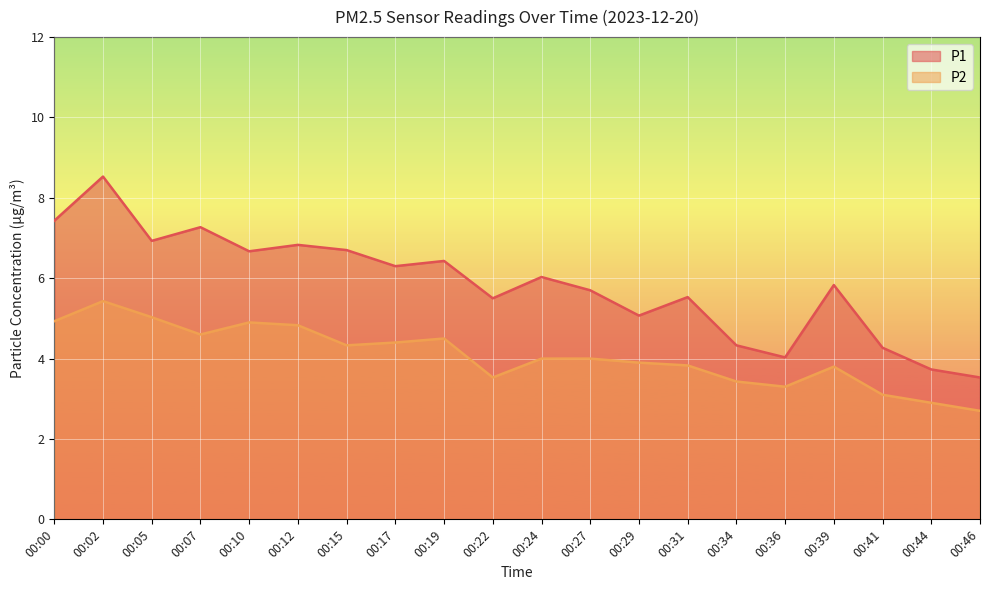

How many interior local valleys does the P2 series have?

4